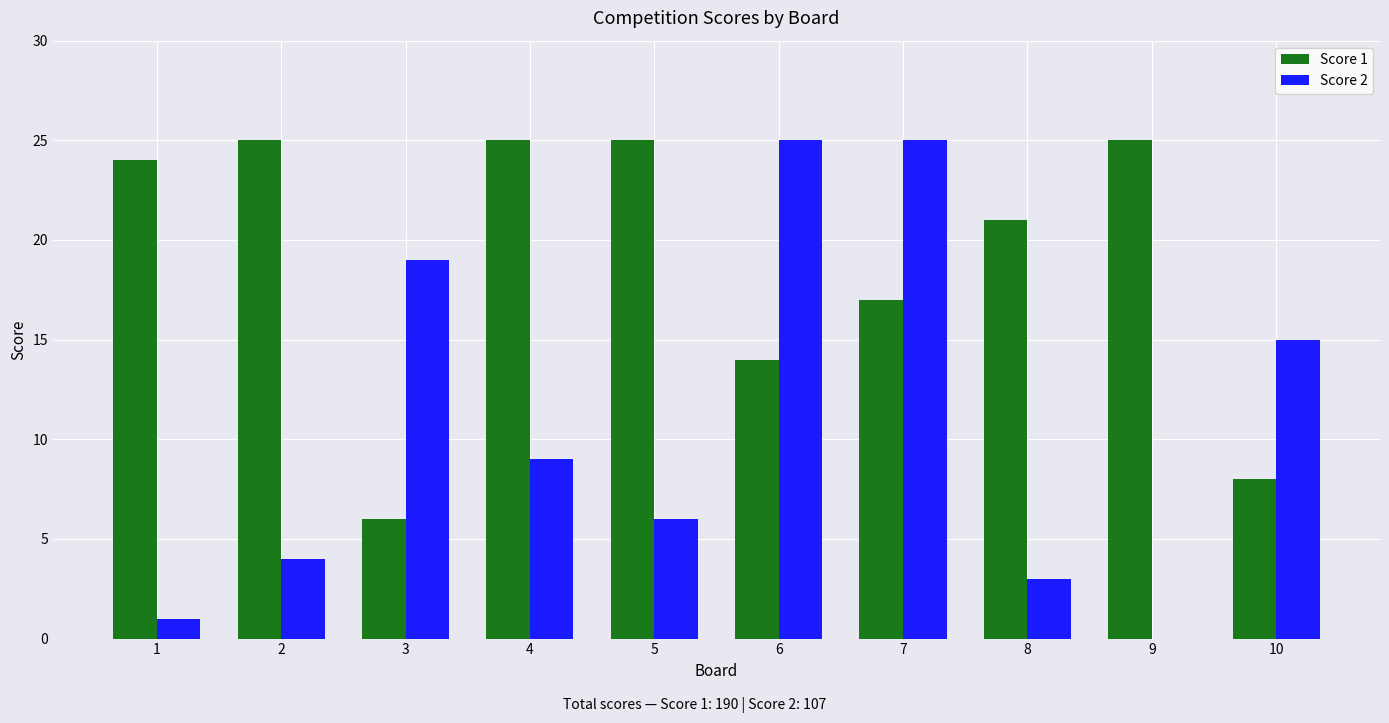

Which series changed the most between 1 and 2?

Score 2